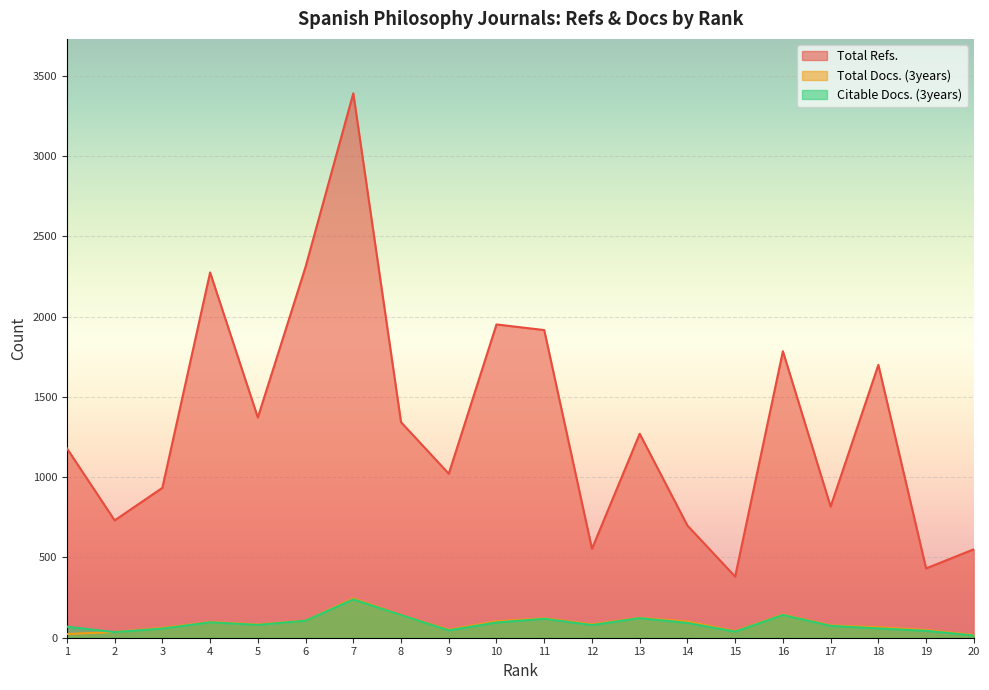

Reading left to right, extract all data points from this chart.

Total Refs.: 1180	731	934	2276	1372	2311	3392	1343	1022	1952	1917	554	1271	699	381	1785	817	1700	432	551
Total Docs. (3years): 23	36	61	98	83	107	245	141	50	102	121	84	124	101	41	145	77	65	48	17
Citable Docs. (3years): 69	35	57	96	80	106	239	141	46	95	118	79	122	92	38	142	74	58	43	14